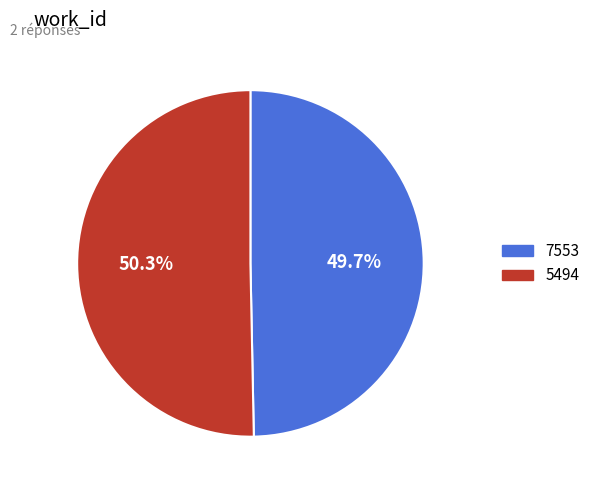

Is the sum of 5494 and 7553 greater than half?

Yes